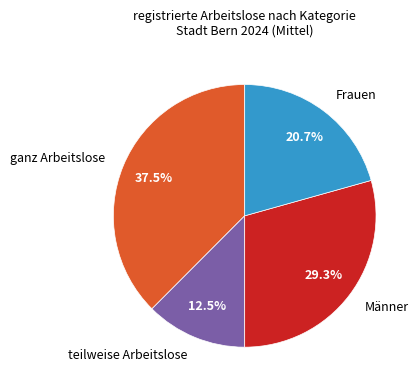

To the nearest percent, what is the combined percentage of Frauen and ganz Arbeitslose?

58%